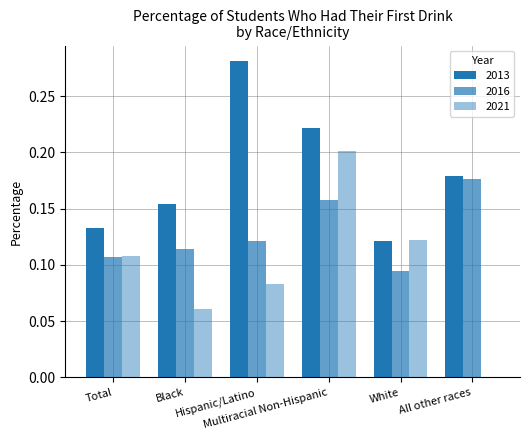

What is the label of the 5th bar from the left?

White